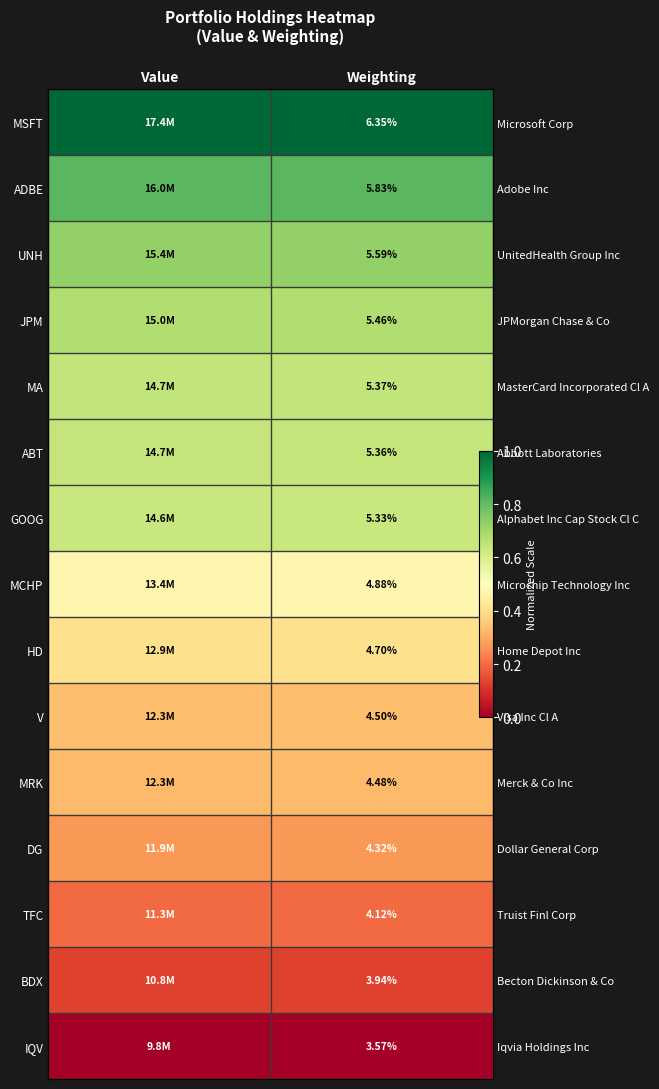

The JPM series shows 0.4 at Value. True or false?

False